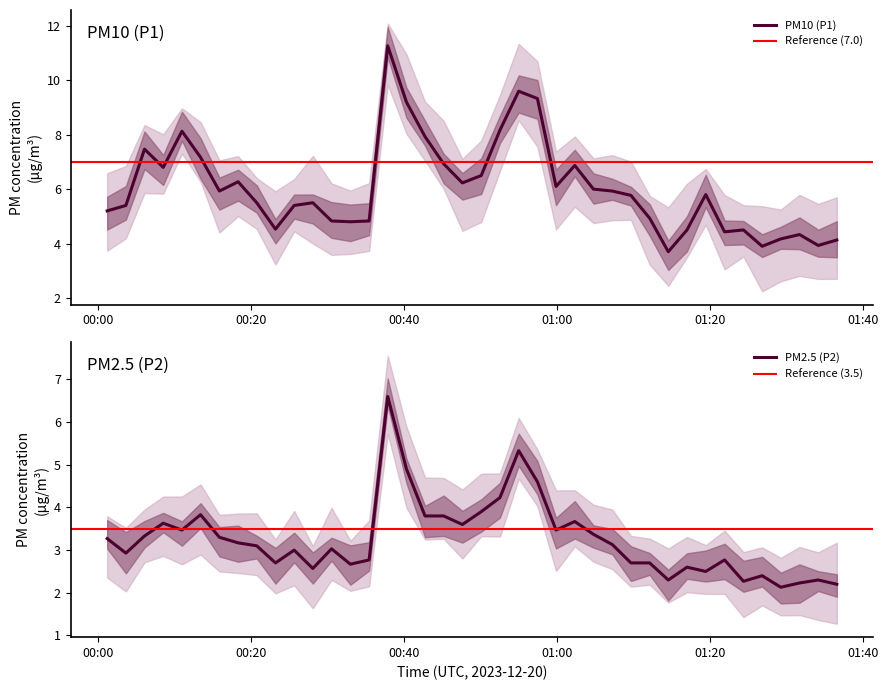

Which has a higher value, 2023-12-20T01:29:15 or 2023-12-20T00:52:31?

2023-12-20T00:52:31